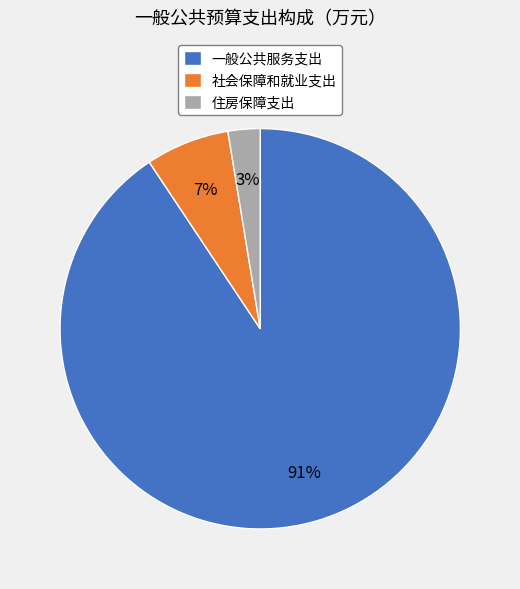

Is the sum of 社会保障和就业支出 and 住房保障支出 greater than half?

No